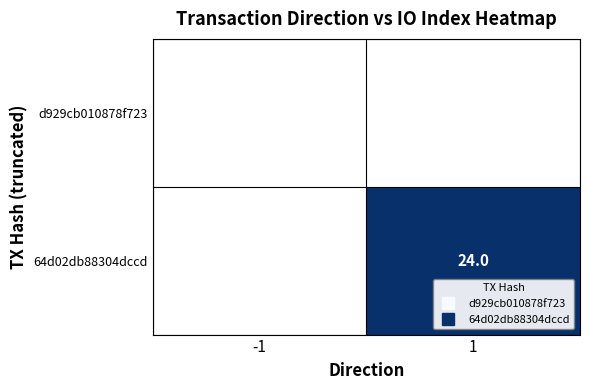

What is the total value across all series at 1?

24